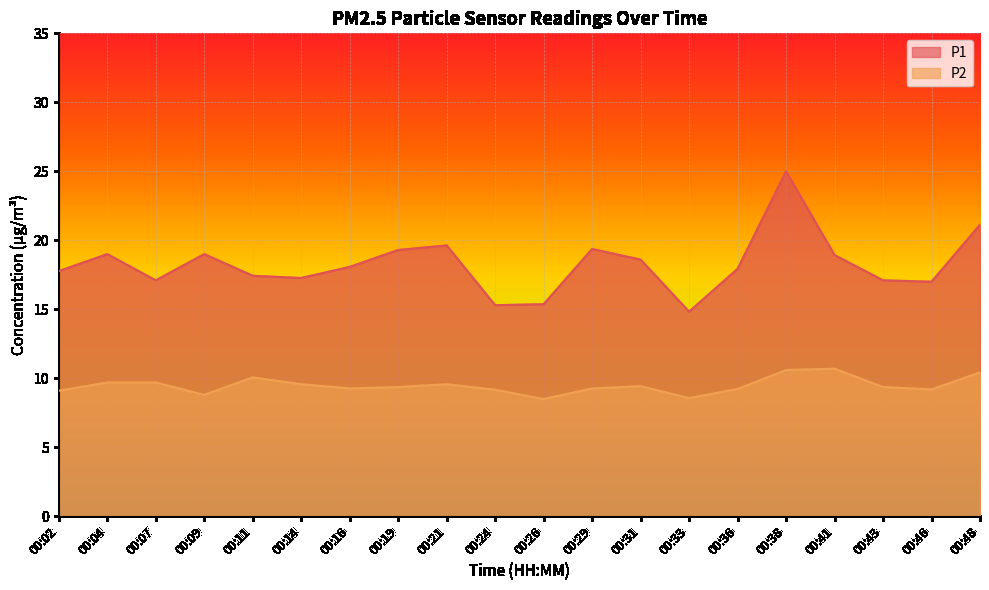

True or false: P2 has a value of 14.3 at 00:02.

False